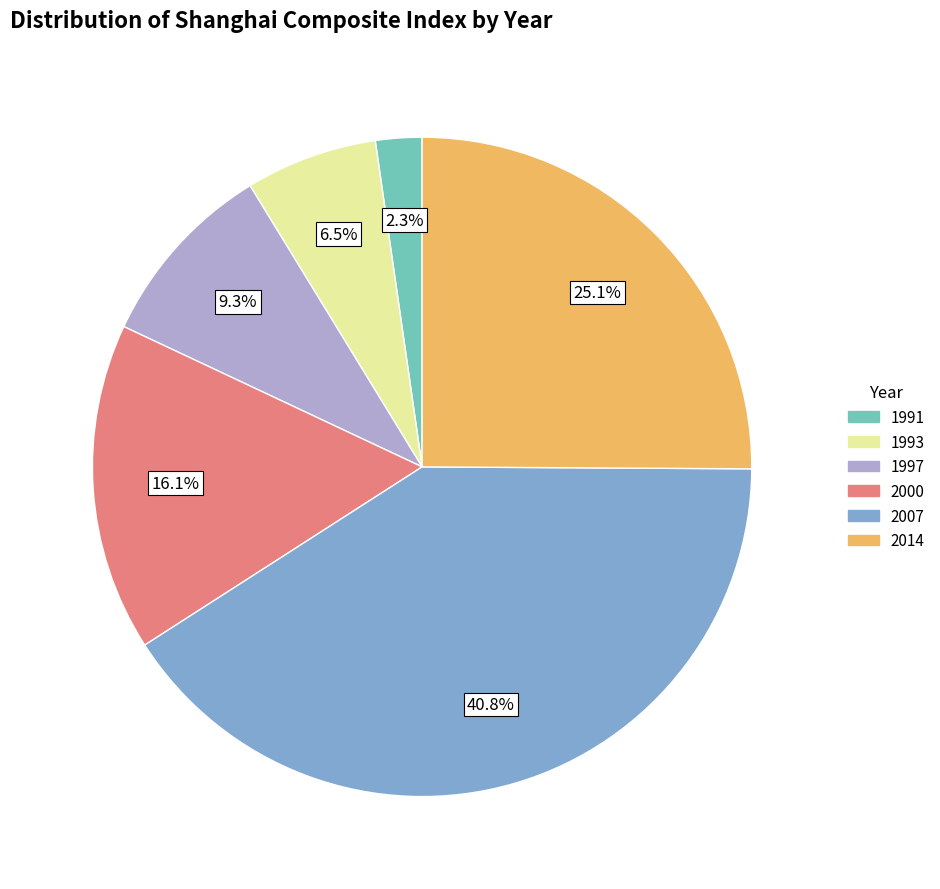

To the nearest percent, what portion does 2007 represent?

41%